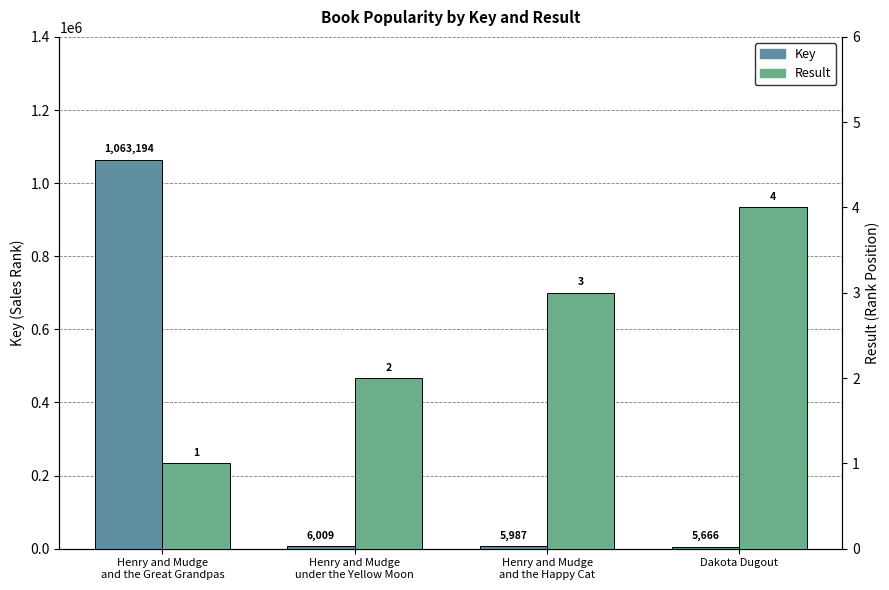

Is the value of Key at Henry and Mudge
and the Happy Cat greater than the value of Result at Dakota Dugout?

Yes